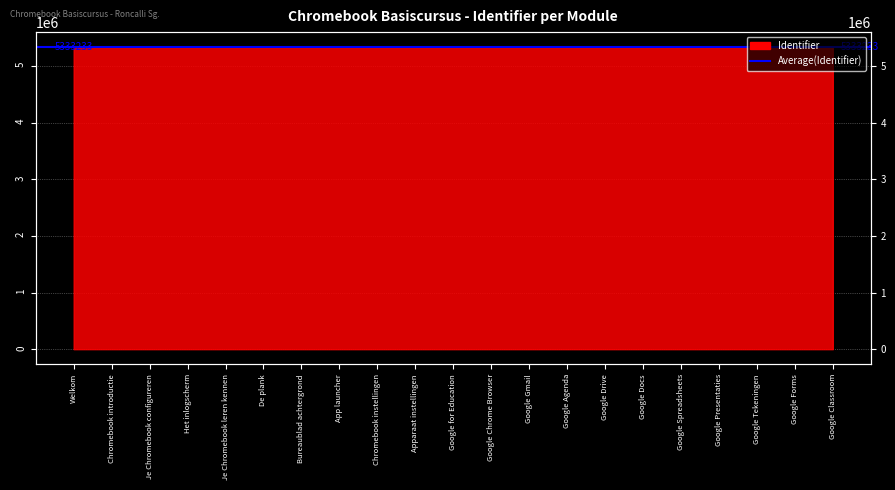

Reading left to right, list all the values displayed in this chart.

5333194	5333197	5333201	5333203	5333205	5333207	5333210	5333212	5333214	5333216	5333220	5333221	5333227	5333233	5333239	5333245	5333250	5333256	5333262	5333272	5333277